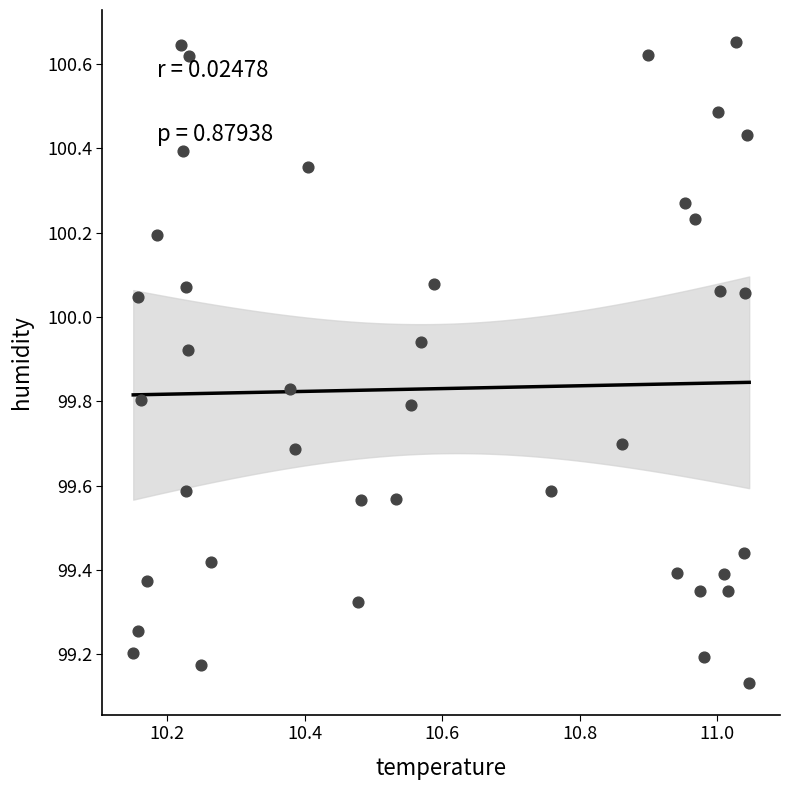

What is the range of Y values (max minus min)?

1.5